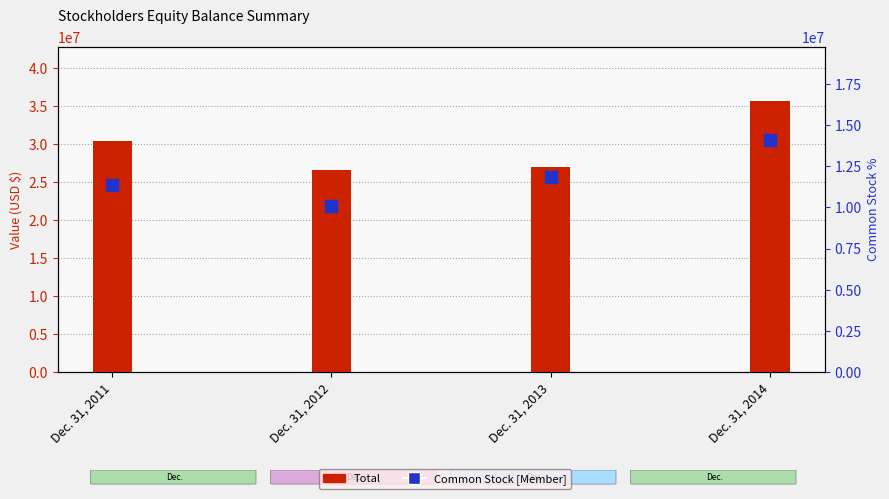

What is the value of the Common Stock [Member] bar at the 2nd from the left?

10084417